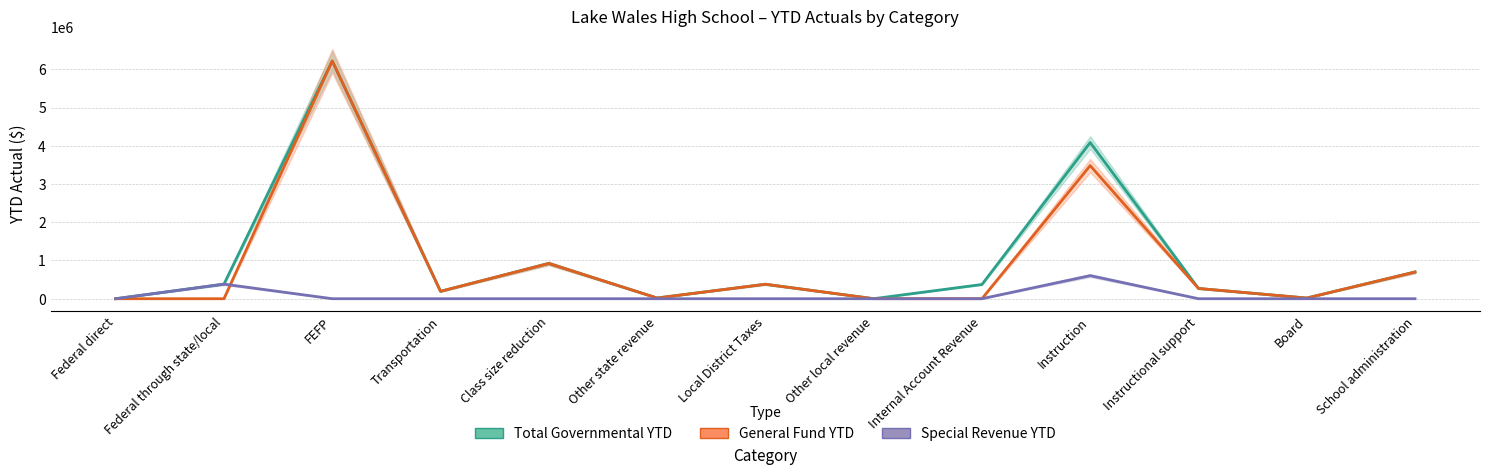

True or false: Total Governmental YTD and General Fund YTD intersect in this chart.

False